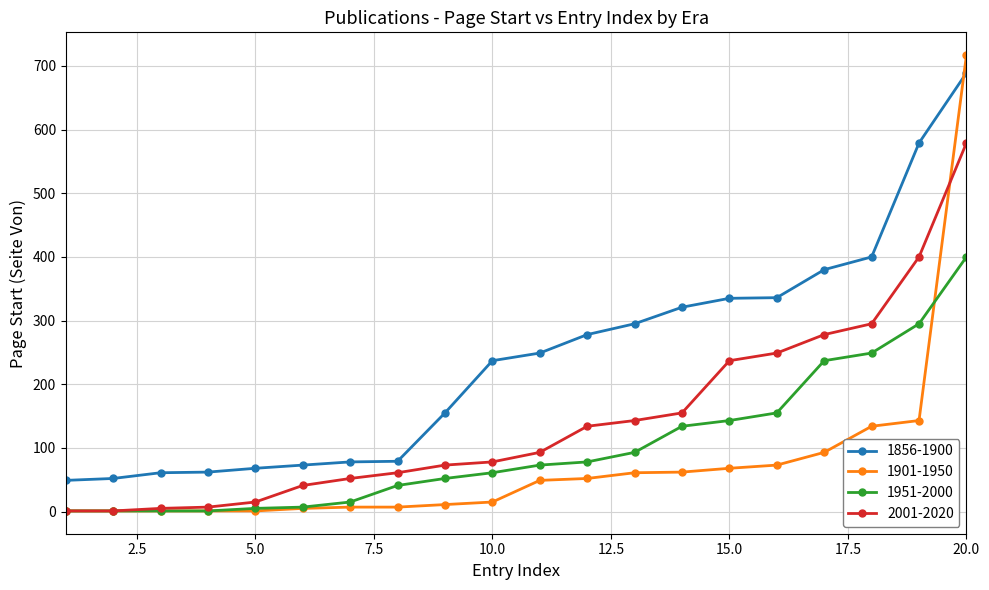

True or false: 1951-2000 and 1856-1900 intersect in this chart.

False